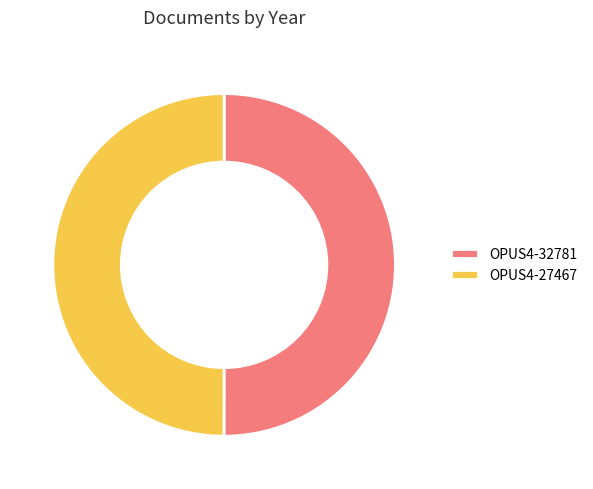

Is it true that OPUS4-27467 is 41% of the pie?

False